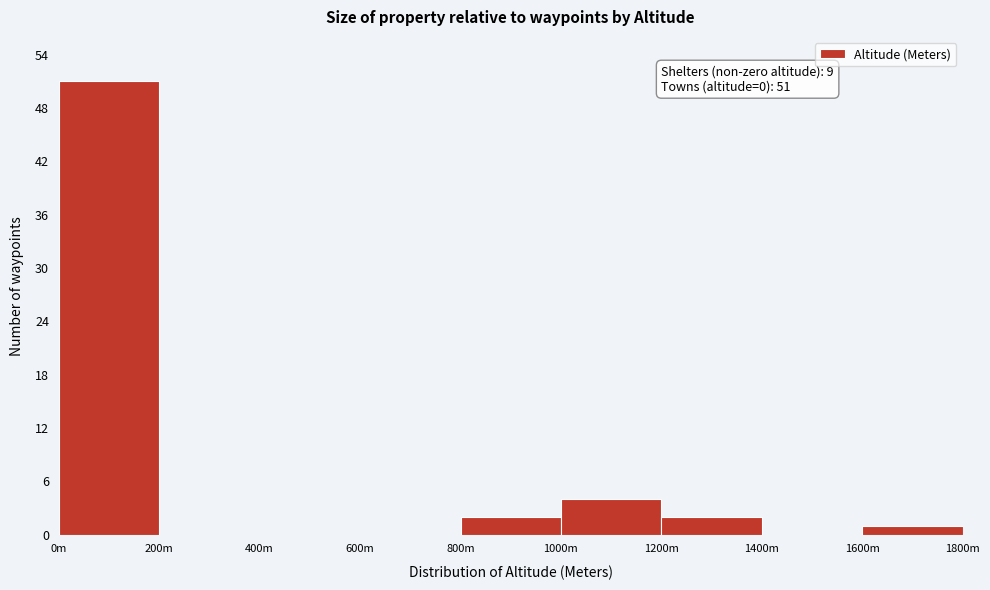

Reading left to right, what are all the values shown in this chart?

0m=51	200m=0	400m=0	600m=0	800m=2	1000m=4	1200m=2	1400m=0	1600m=1